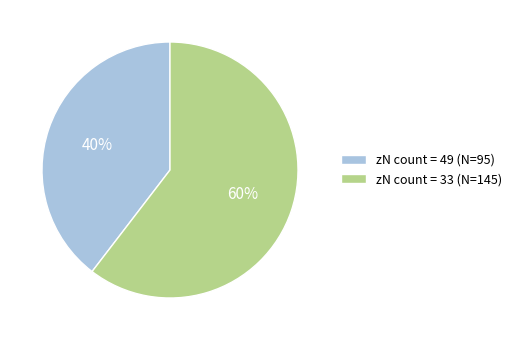

Do zN count = 49 (N=95) and zN count = 33 (N=145) together represent more than half of the pie?

Yes